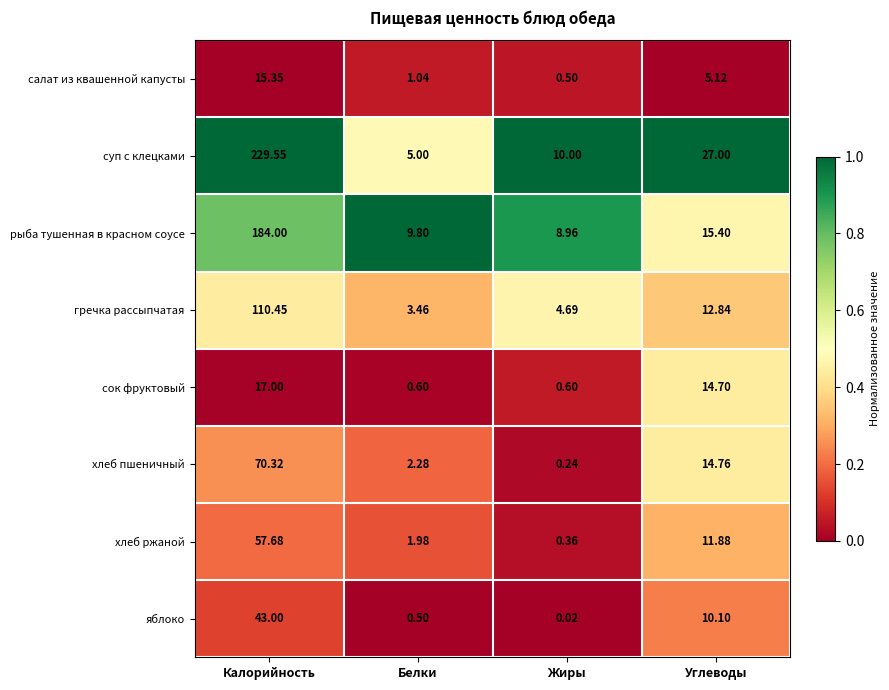

At which label does яблоко first exceed 10?

Калорийность